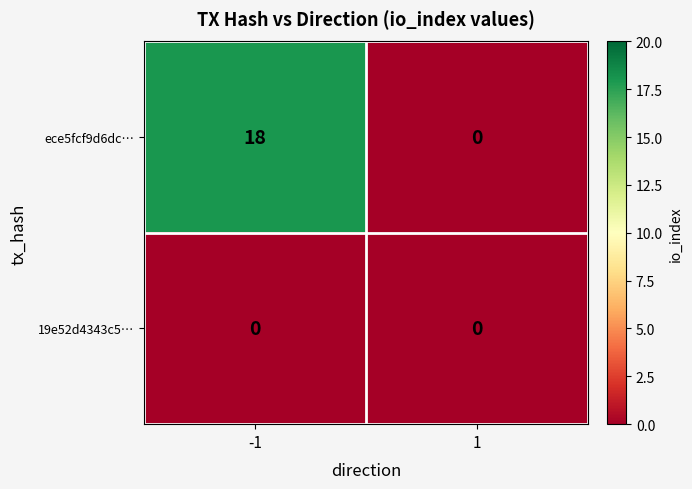

Reading left to right, extract all data points from this chart.

ece5fcf9d6dc…: 18	0
19e52d4343c5…: 0	0